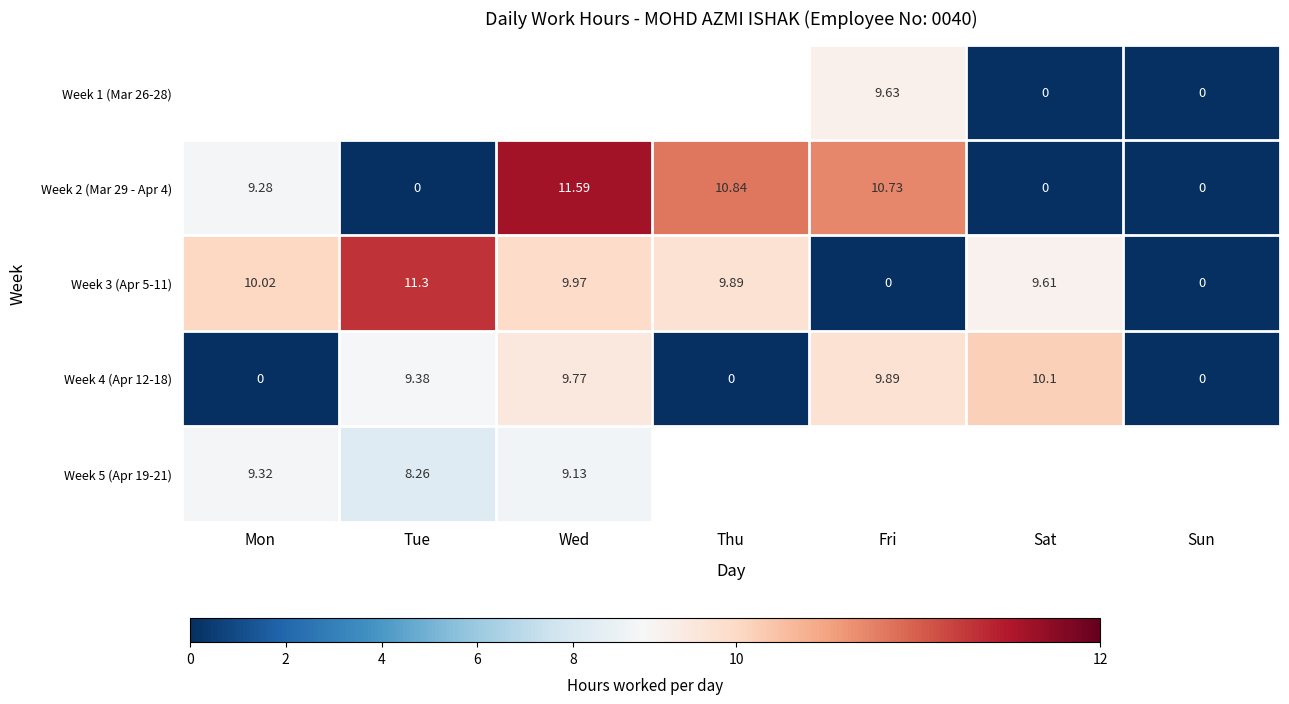

How many data points does each series have?

27